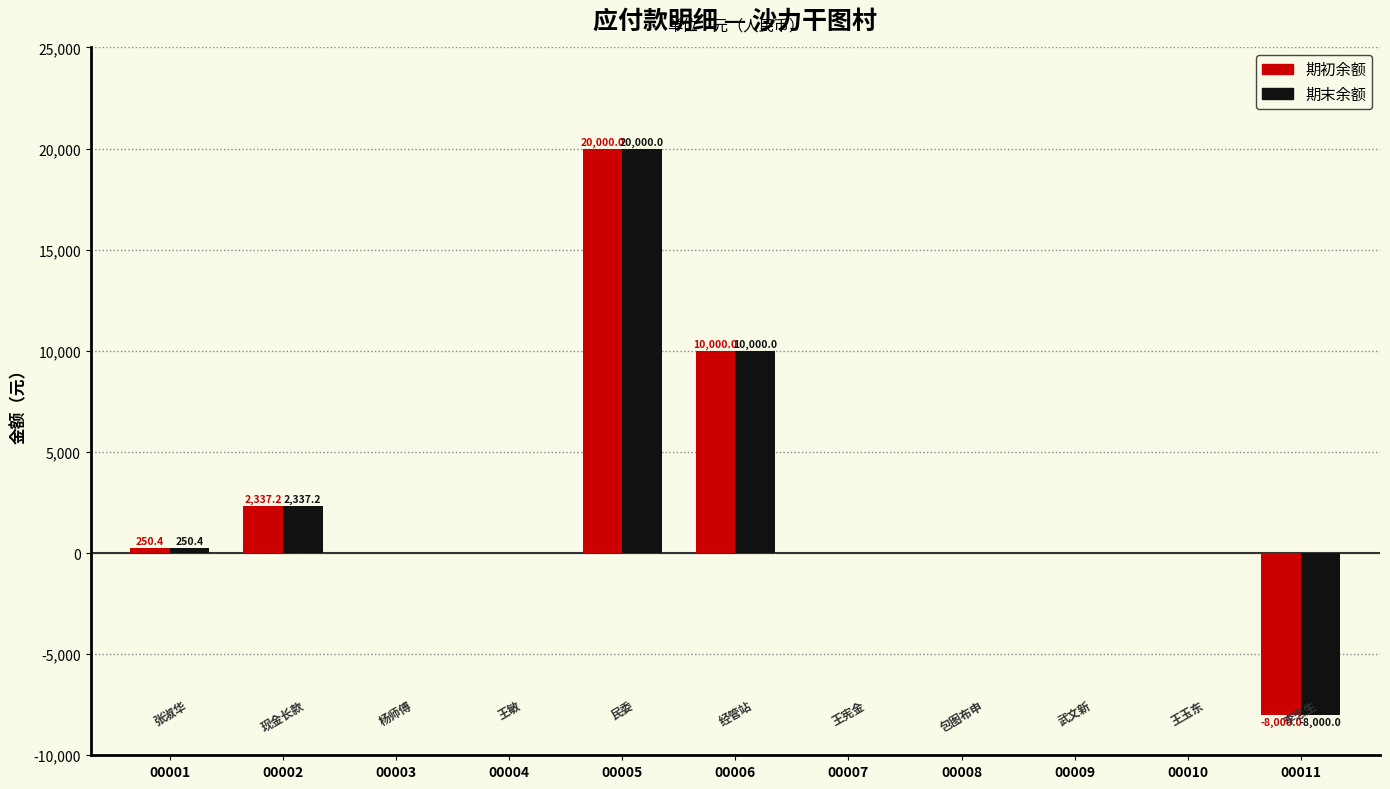

What is the sum of the 期末余额 values at 00011 and 00010?

-8000.0